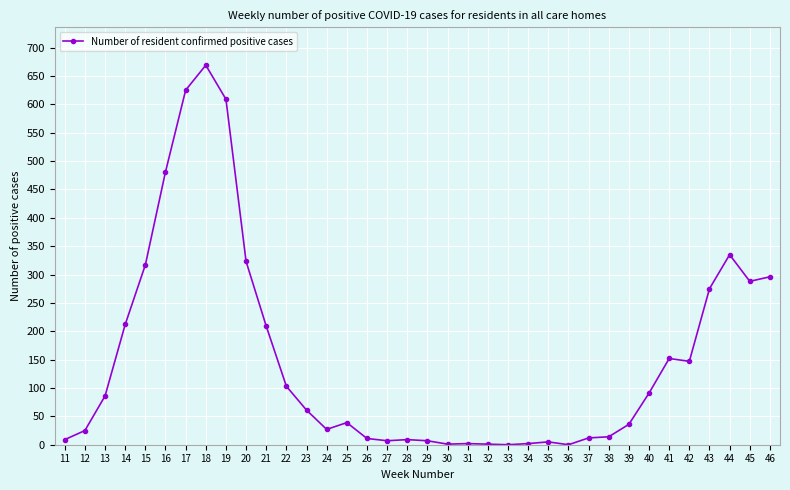

True or false: the data shows 999 at 17.

False